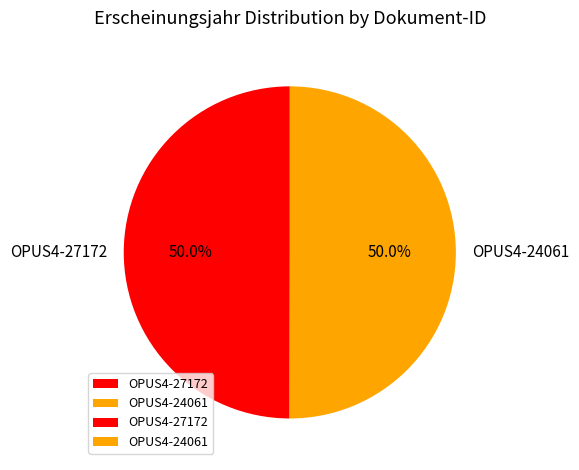

What percentage is the OPUS4-27172 slice, to the nearest percent?

50%